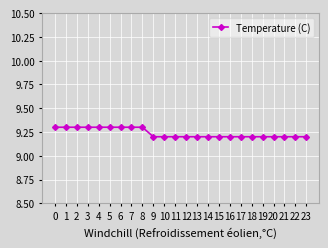

What is the minimum value shown in the chart?

9.2